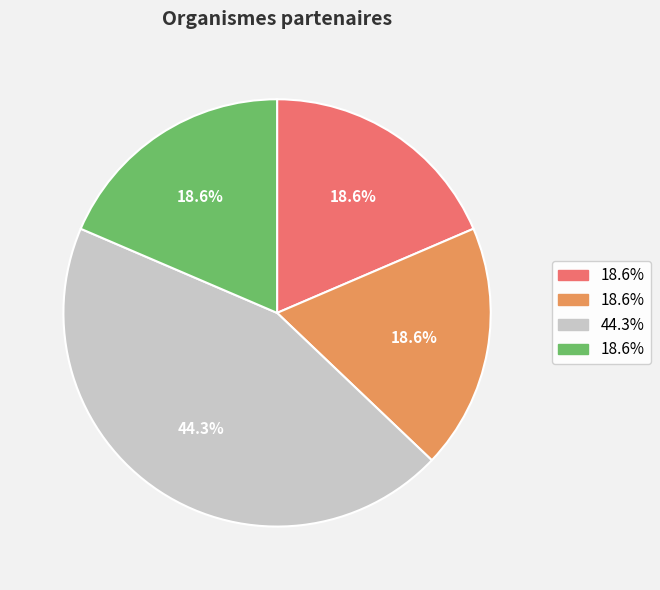

Does any single category account for the majority?

No